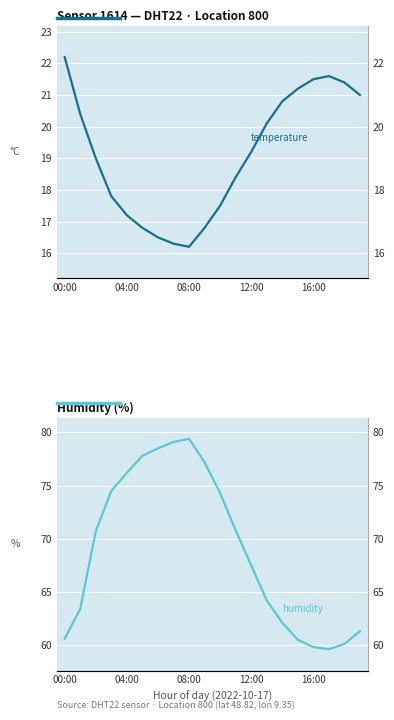

What is the maximum value shown in the chart?

79.4